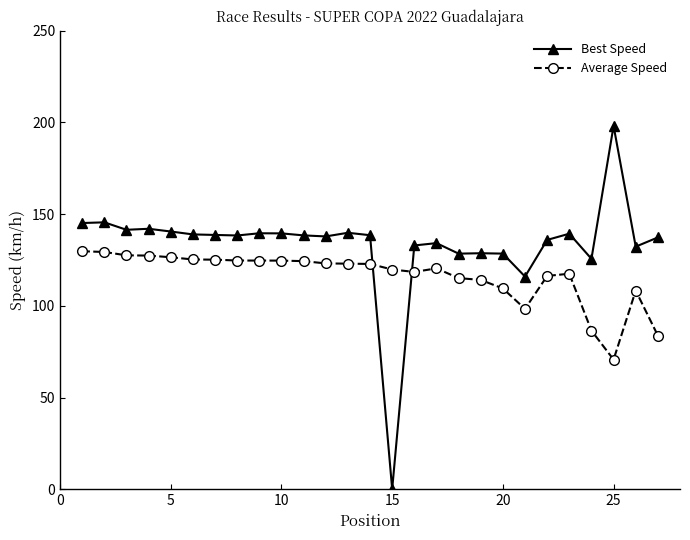

How many categories are shown in the chart?

27